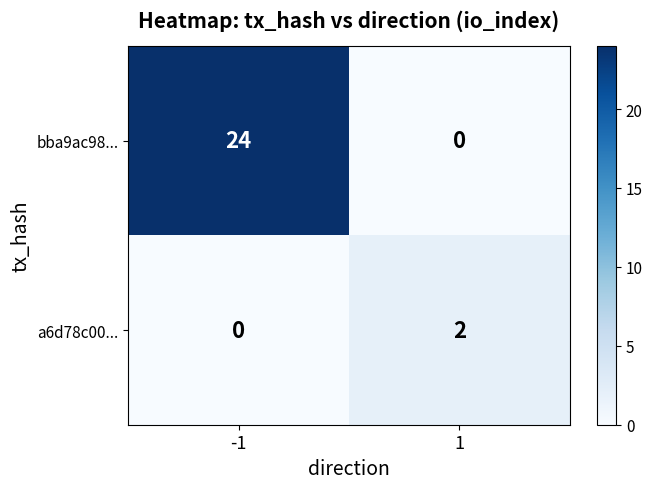

What is the difference between the bba9ac98... values at 1 and -1?

24